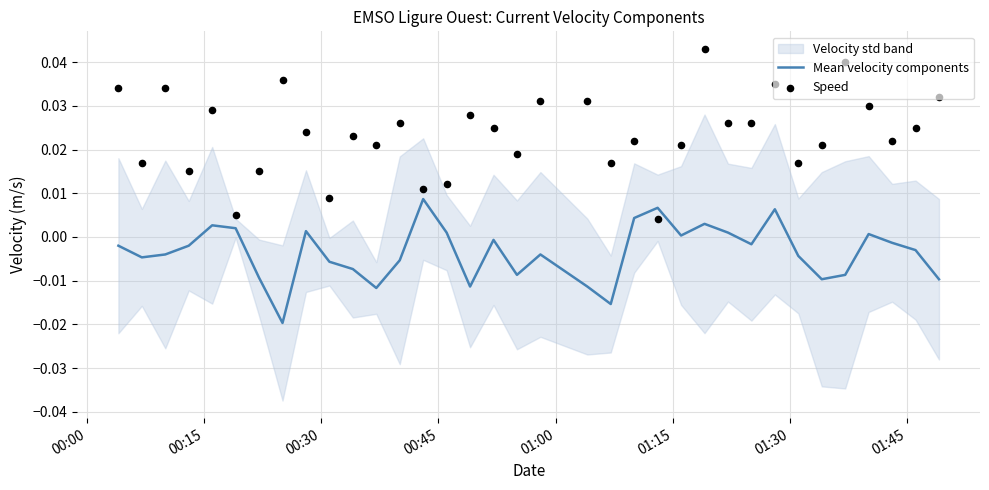

Which series has the largest total across all categories?

Speed